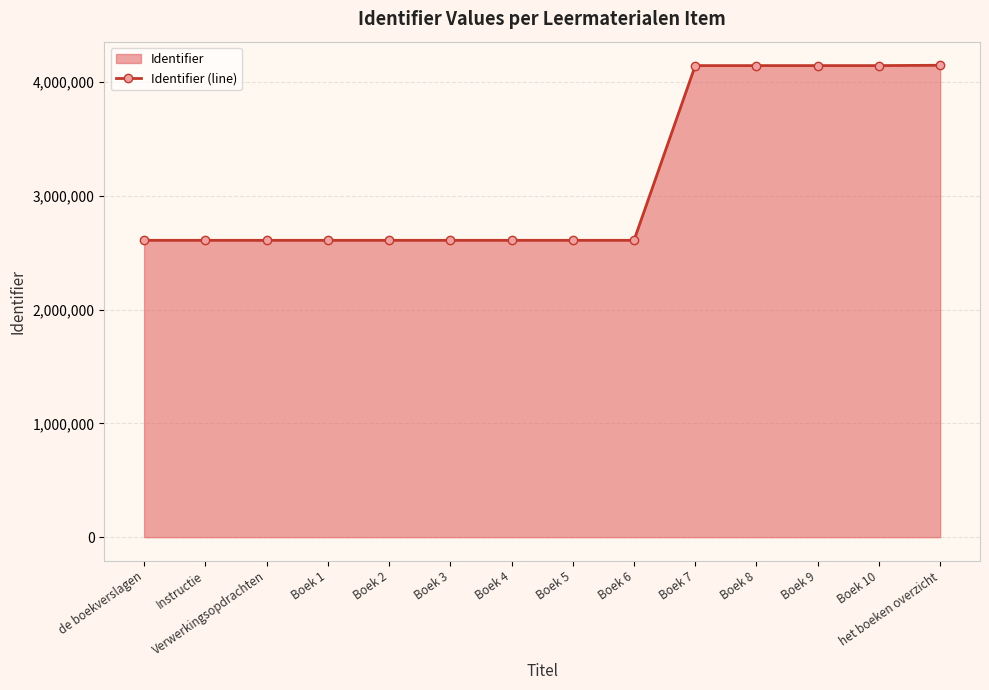

What is the maximum value shown in the chart?

4147591